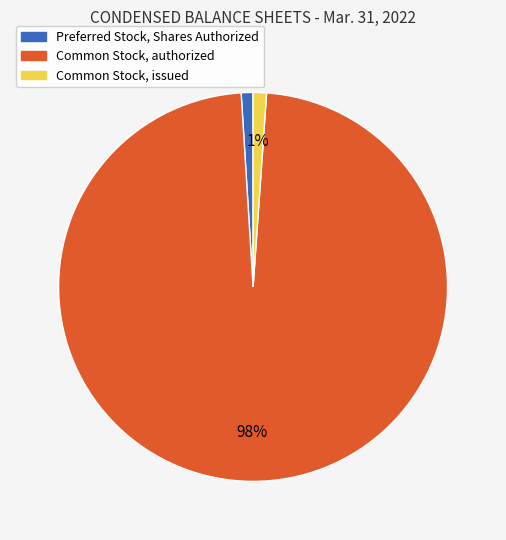

Do Common Stock, issued and Preferred Stock, Shares Authorized together represent more than half of the pie?

No